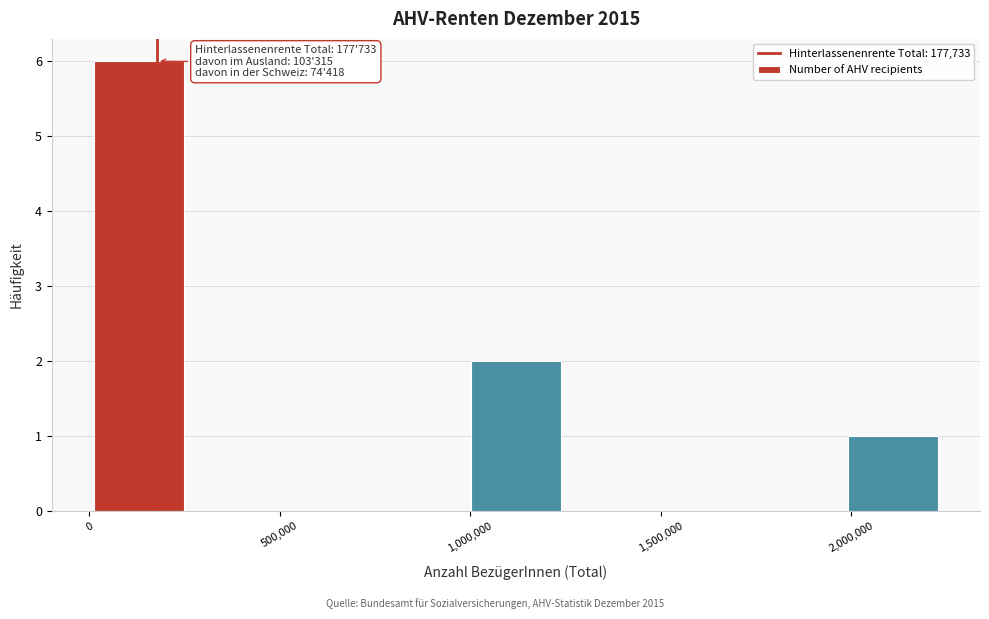

Which range on the x-axis has the tallest bar?

0 to 250000